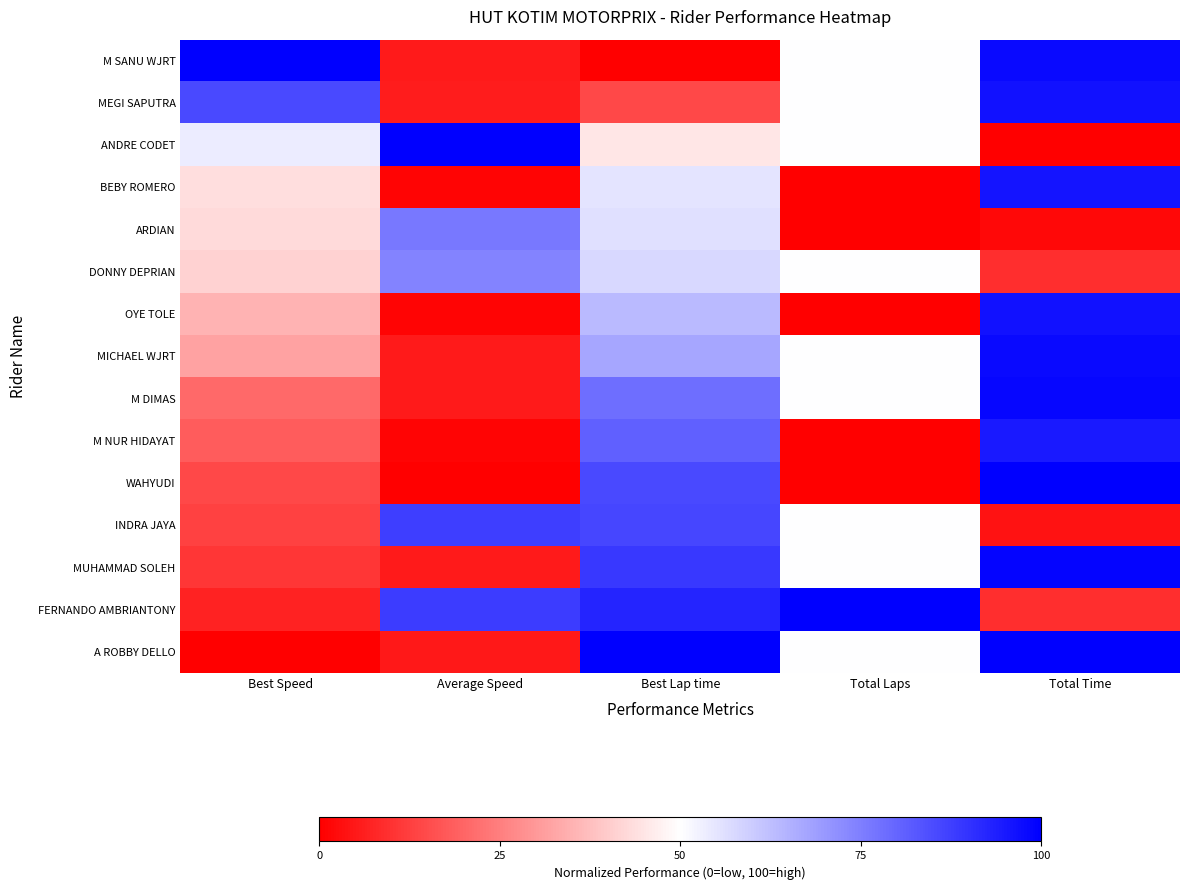

At how many categories does at least one series exceed 99?

5